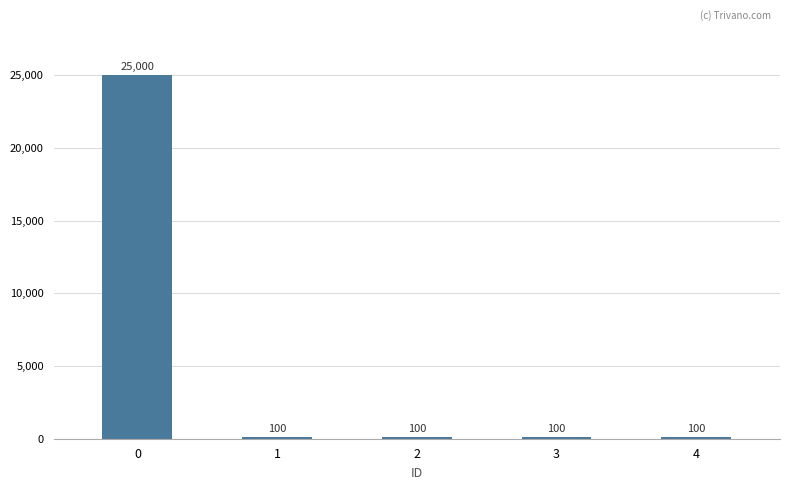

Count the number of data series in this chart.

1